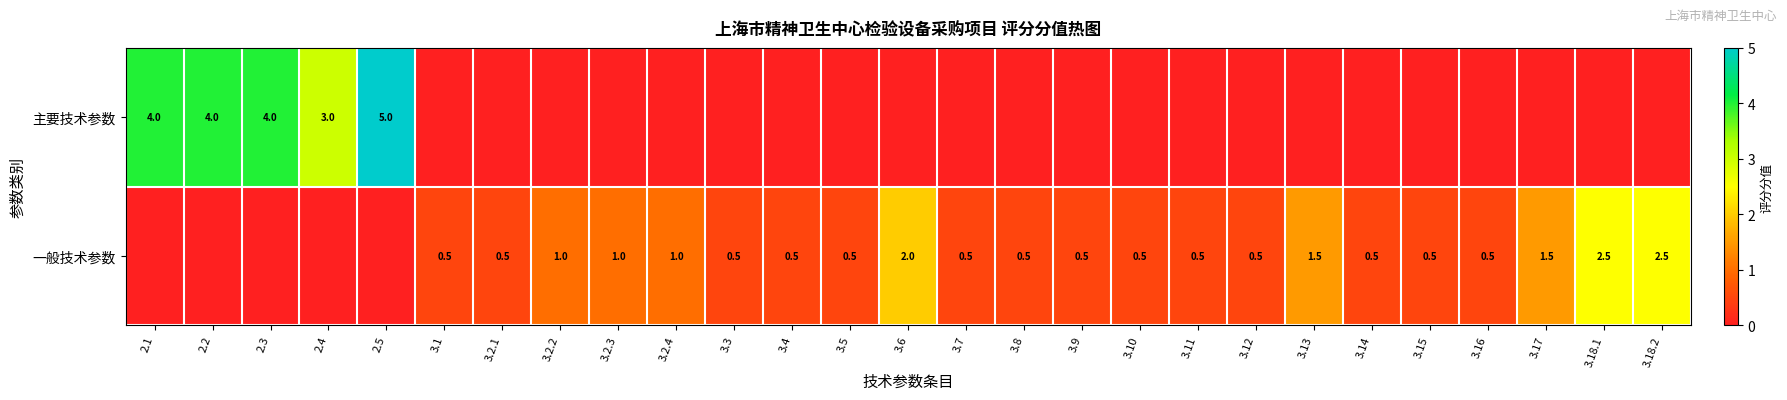

The 一般技术参数 series shows 1.5 at 3.13. True or false?

True